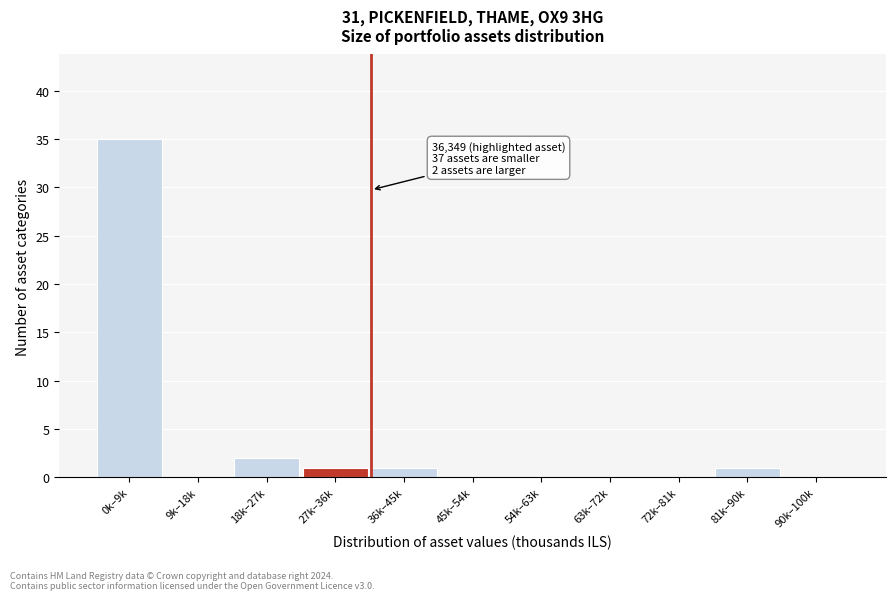

Reading left to right, what are all the values shown in this chart?

0k–9k=35	9k–18k=0	18k–27k=2	27k–36k=1	36k–45k=1	45k–54k=0	54k–63k=0	63k–72k=0	72k–81k=0	81k–90k=1	90k–100k=0